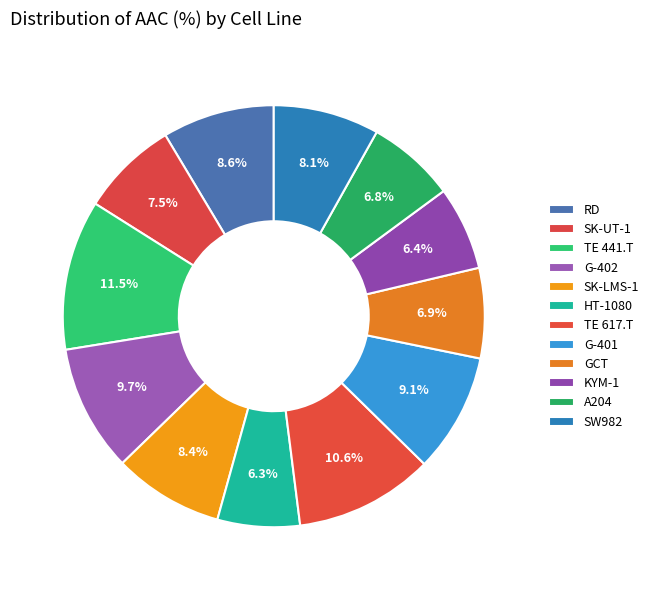

True or false: G-401 accounts for 9% of the total.

True